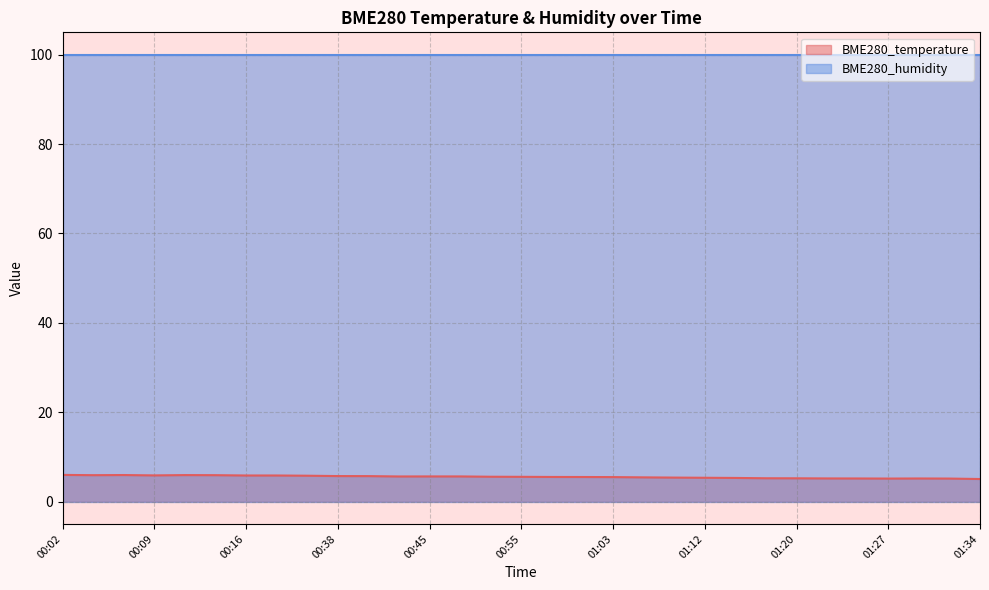

True or false: the data shows 2.4 at 00:38.

False